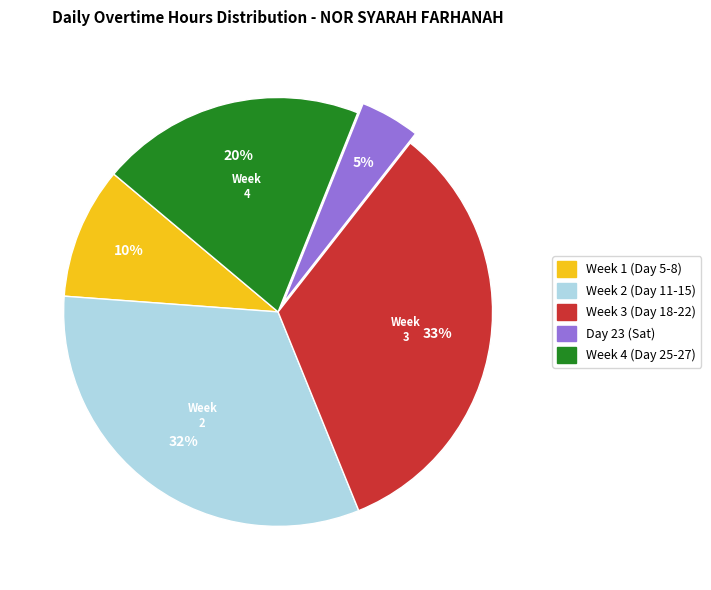

How many segments does this pie chart have?

5